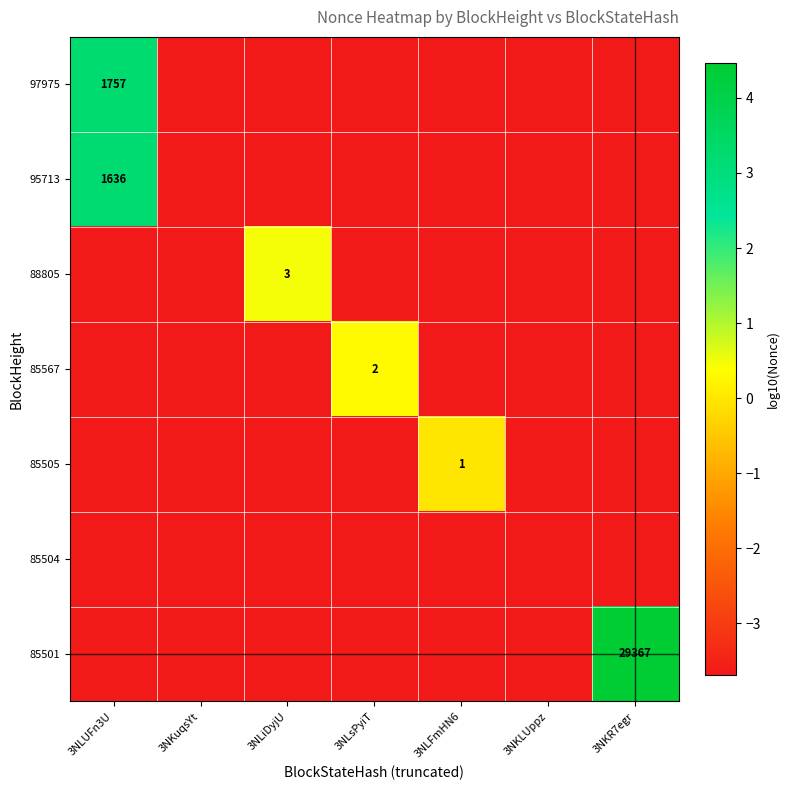

How many categories are shown in the chart?

7